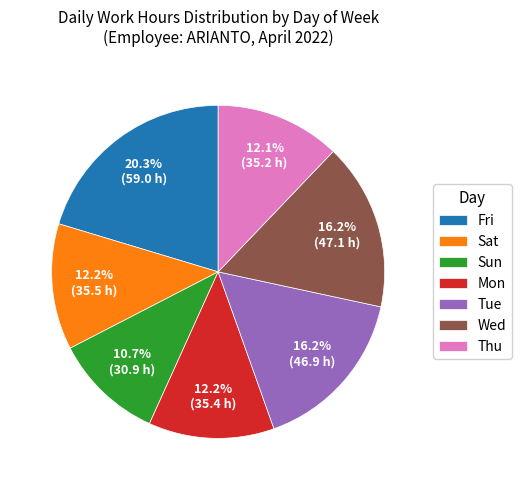

Count the number of slices in the pie.

7